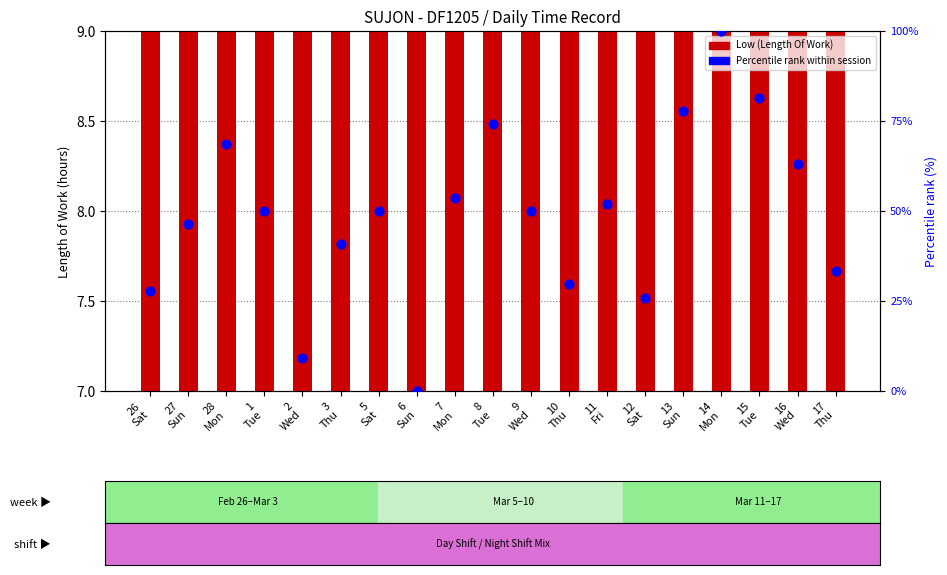

At how many categories does at least one series exceed 32?

14